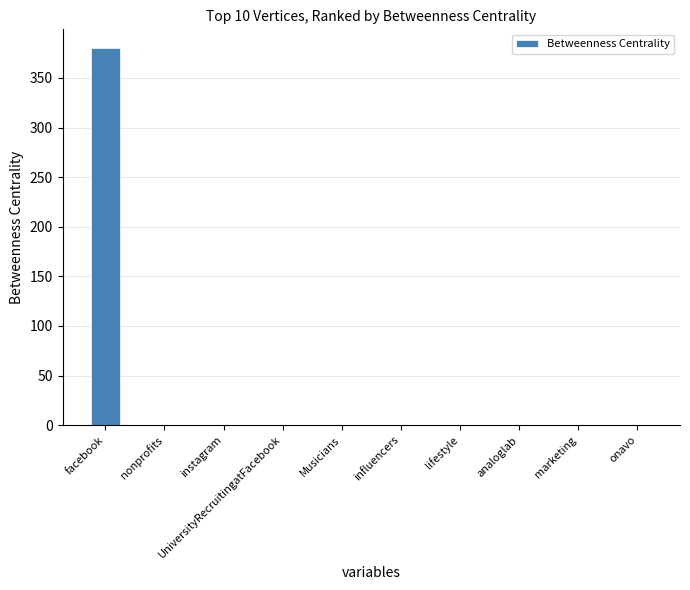

What is the maximum value shown in the chart?

380